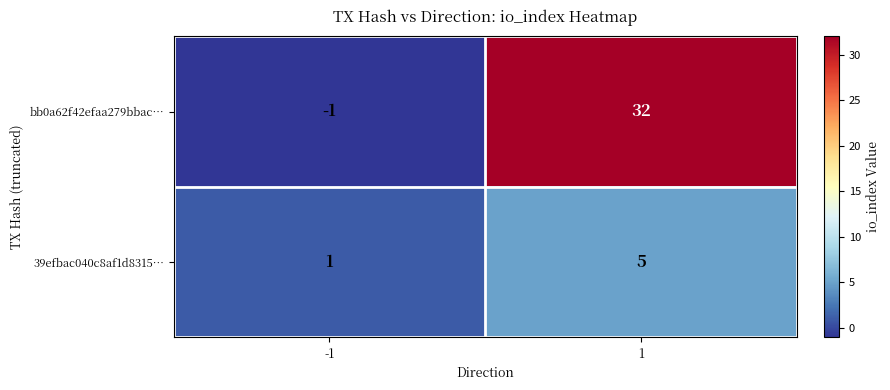

Rank the series by their maximum value, from lowest to highest.

39efbac040c8af1d8315…, bb0a62f42efaa279bbac…